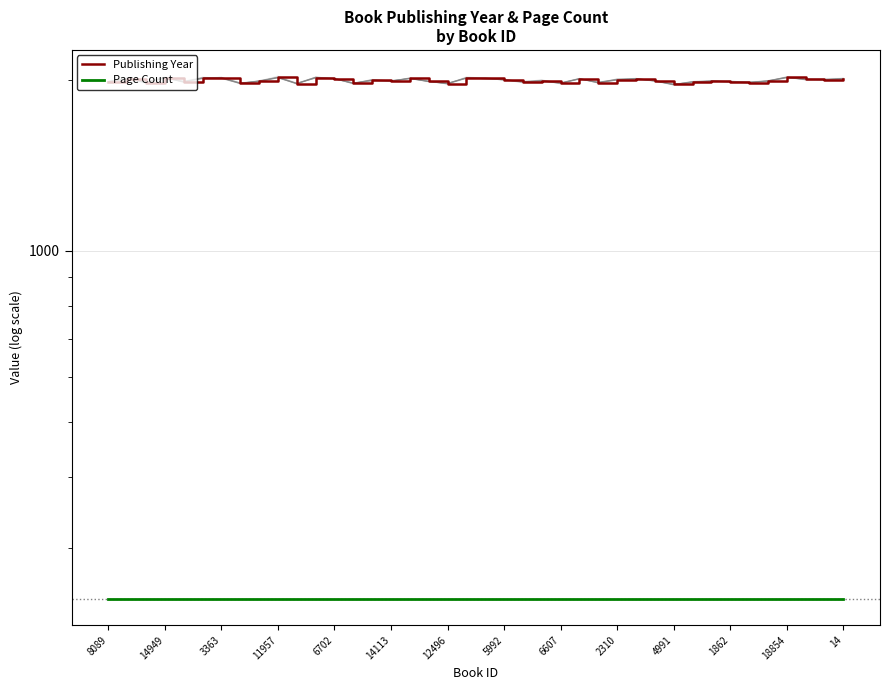

Which series has the largest total across all categories?

Publishing Year